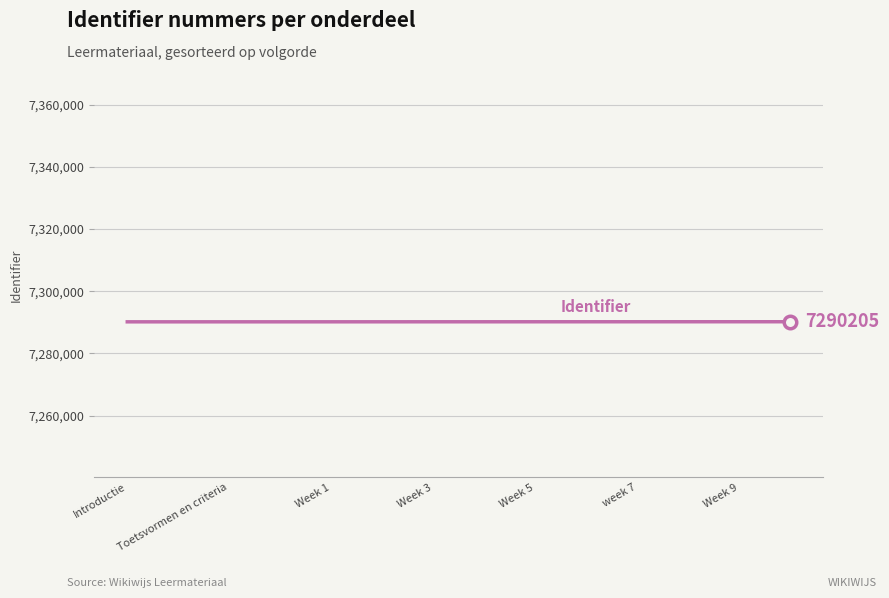

What is the smallest value displayed?

7290174